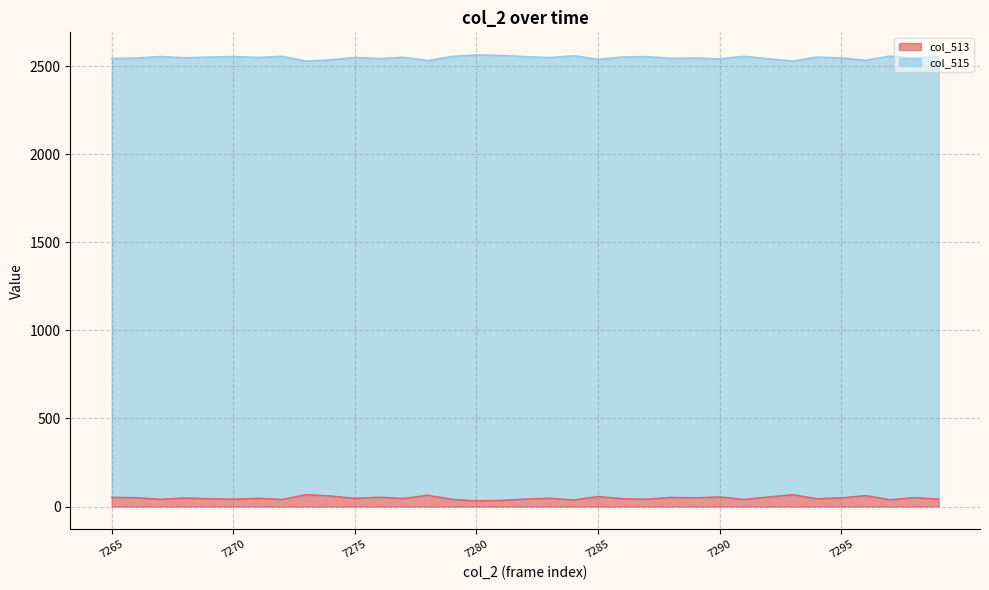

Where is the first local maximum for col_515?

7267